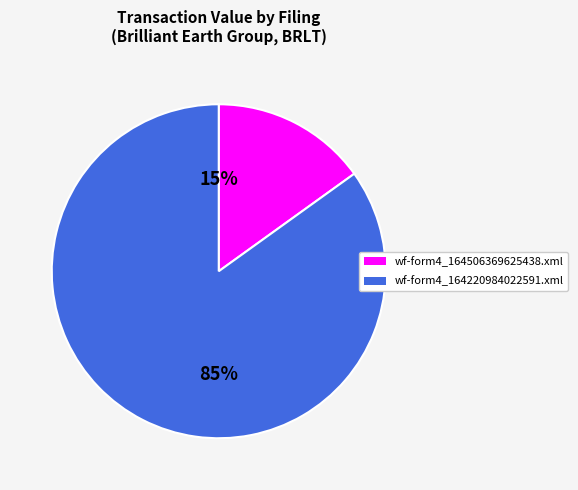

Which category has the smallest portion of the pie?

wf-form4_164506369625438.xml